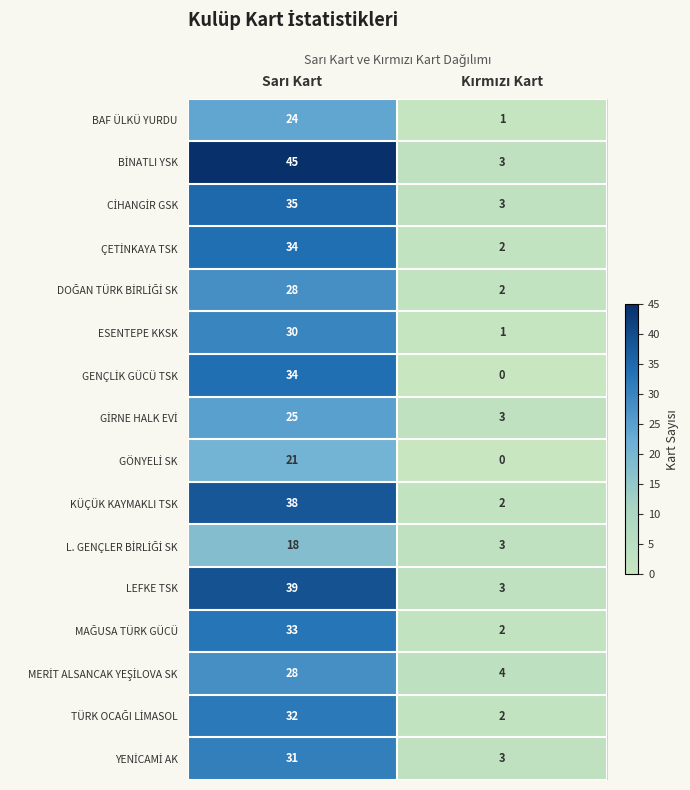

What is the greatest value displayed?

45